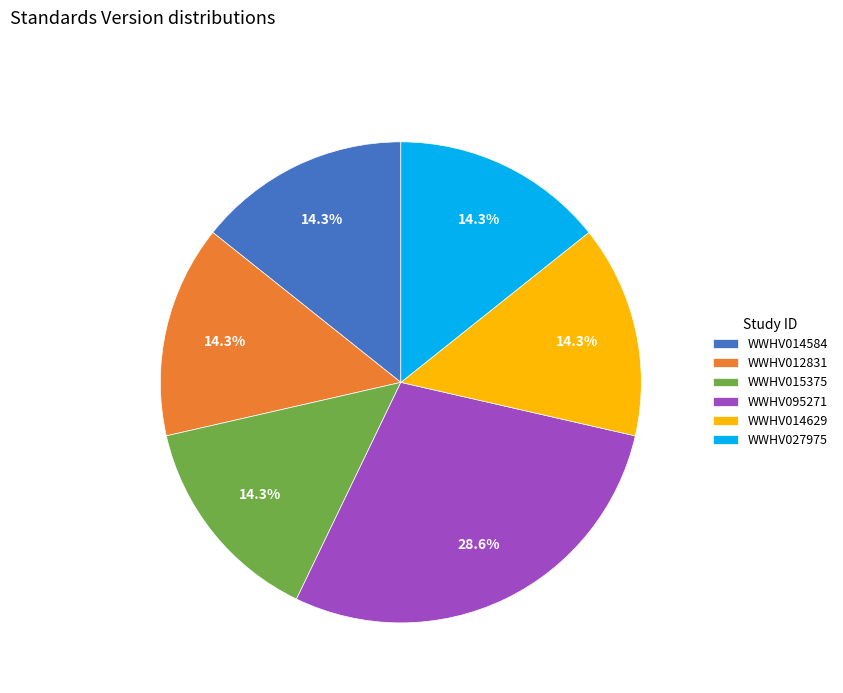

Which category has the biggest portion of the pie?

WWHV095271